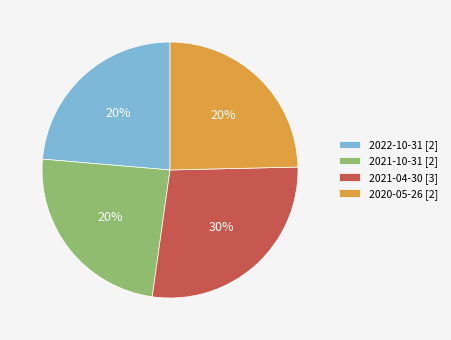

Does 2021-10-31 account for over 50% of the chart?

No